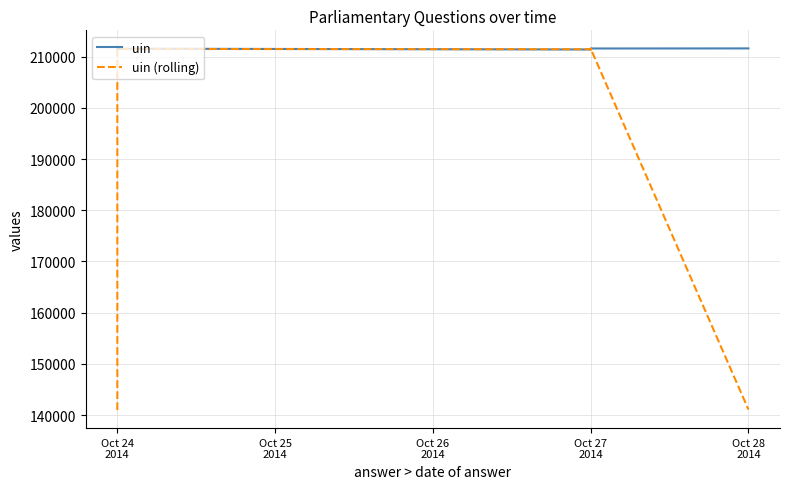

How many lines are shown in the chart?

2